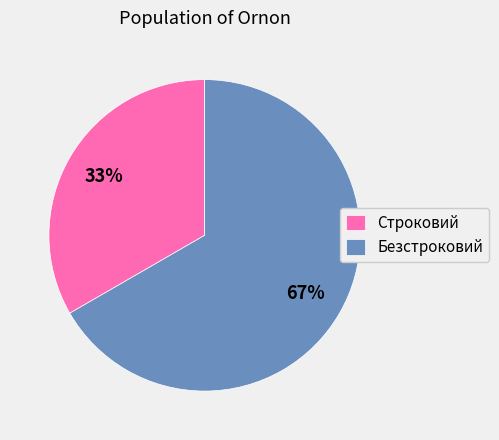

How many slices are in this pie chart?

2